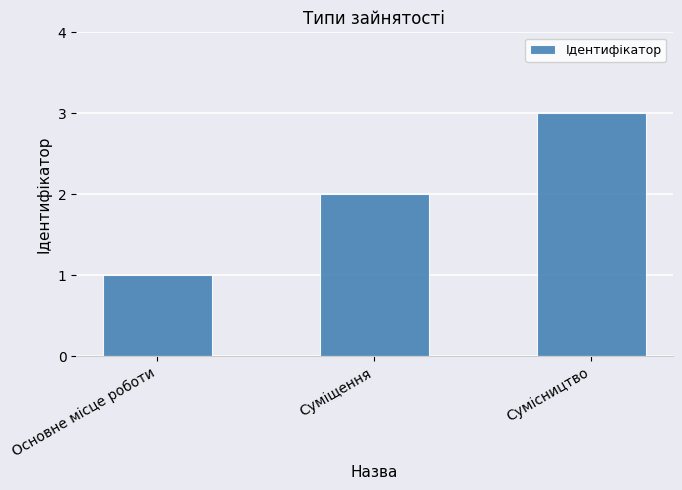

What is the maximum value shown in the chart?

3